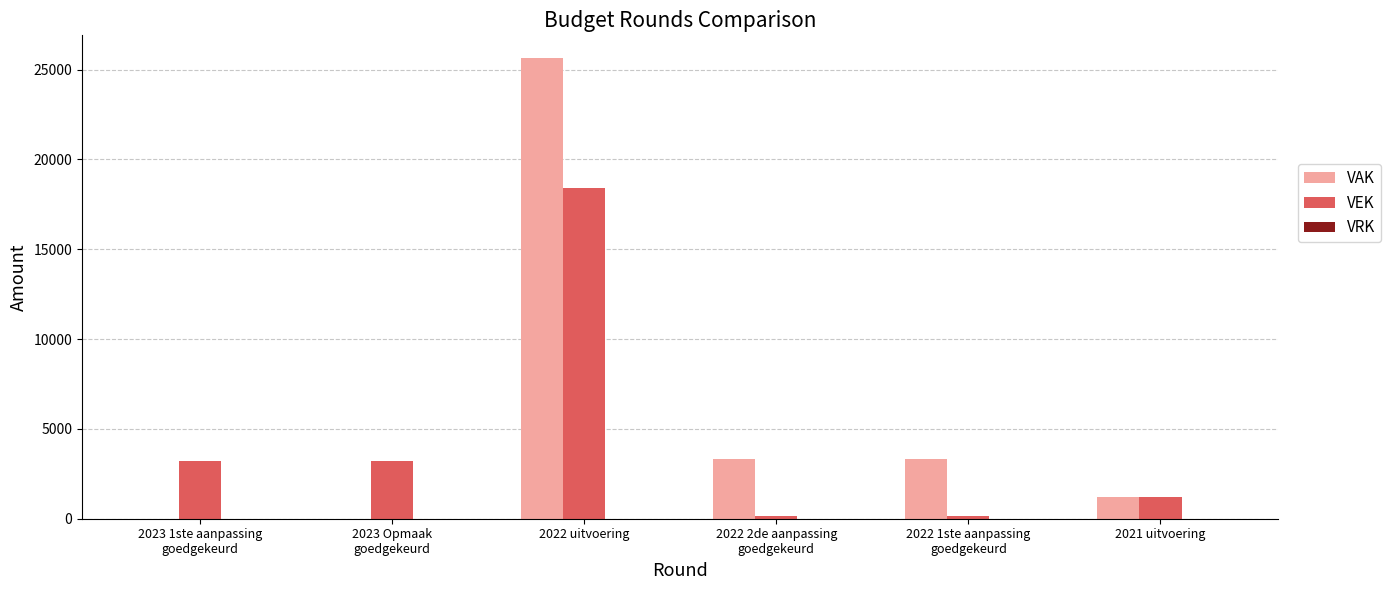

What is the maximum value for VAK?

25626